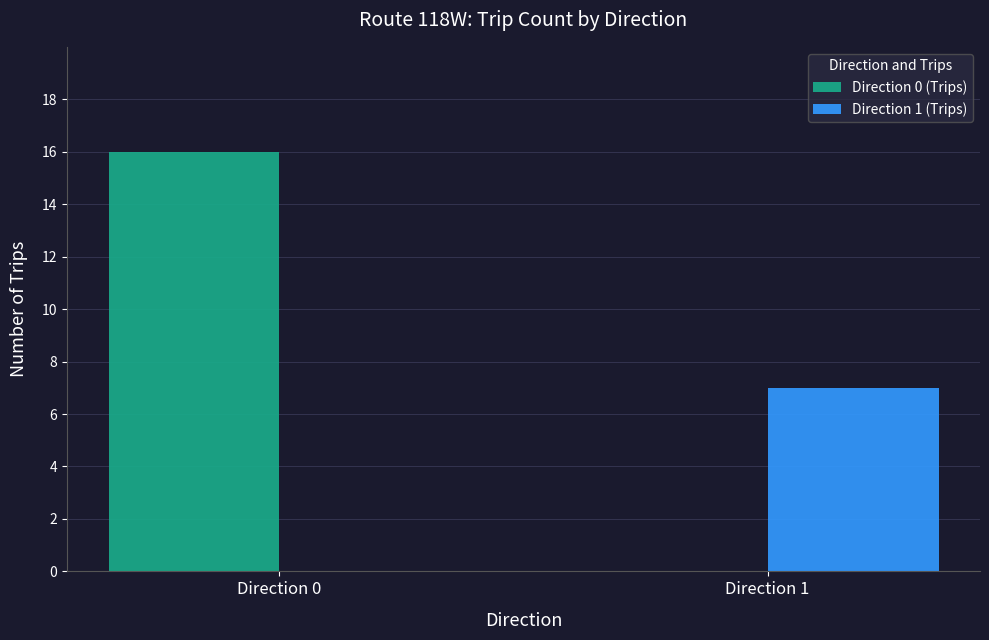

Reading left to right, what are all the values shown in this chart?

Direction 0 (Trips): 16	0
Direction 1 (Trips): 0	7